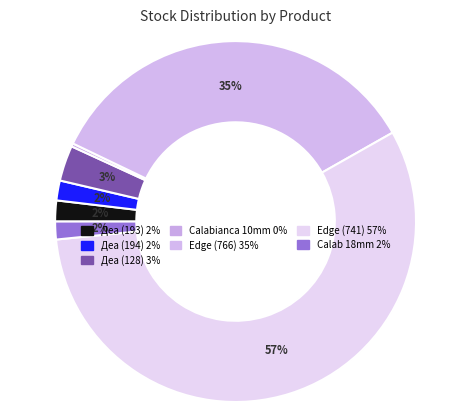

How many segments does this pie chart have?

7